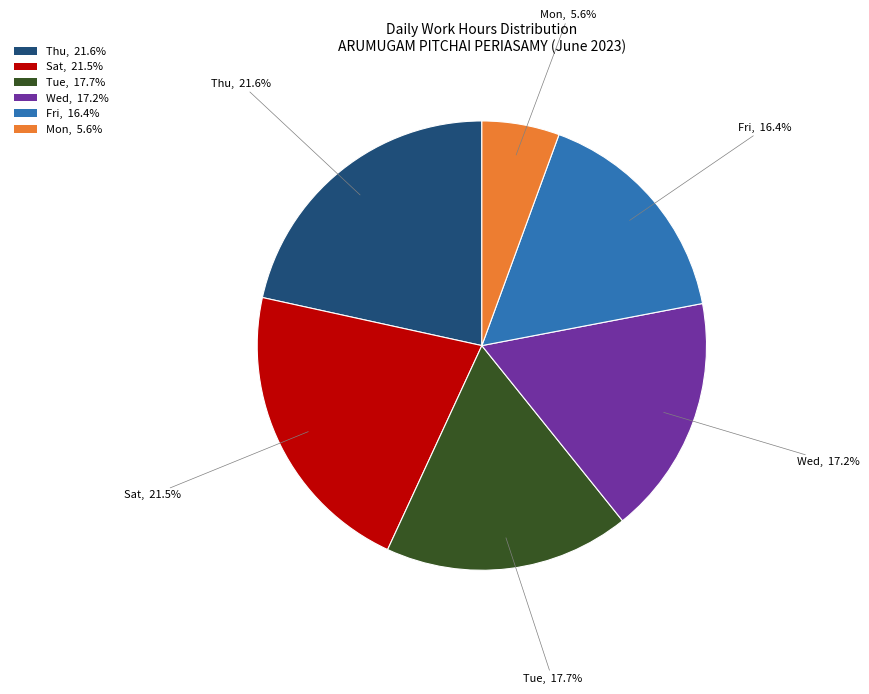

Rank the categories by value from highest to lowest.

Thu, 21.6%, Sat, 21.5%, Tue, 17.7%, Wed, 17.2%, Fri, 16.4%, Mon, 5.6%